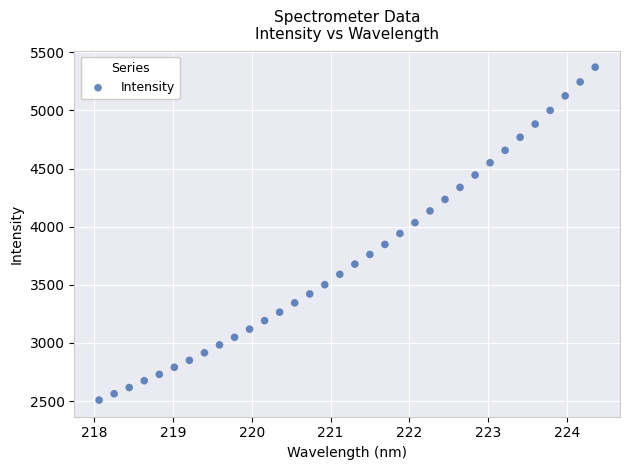

What is the range of X values (max minus min)?

6.3